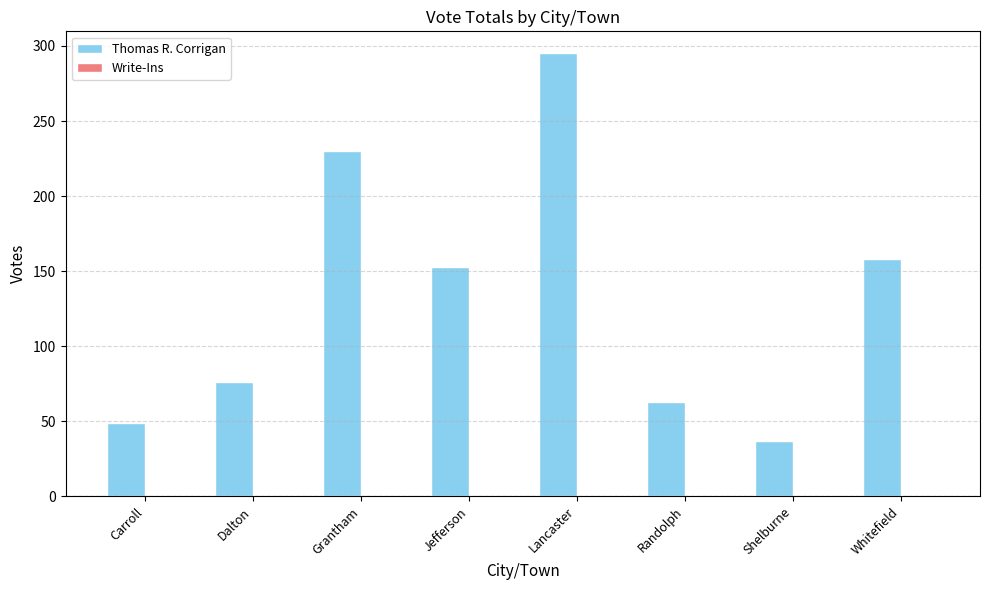

What is the sum of all values?

1061